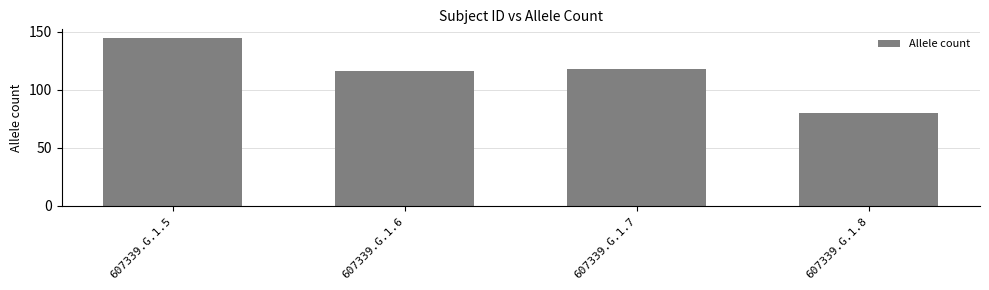

At which category does the chart reach its peak across all series?

607339.G.1.5